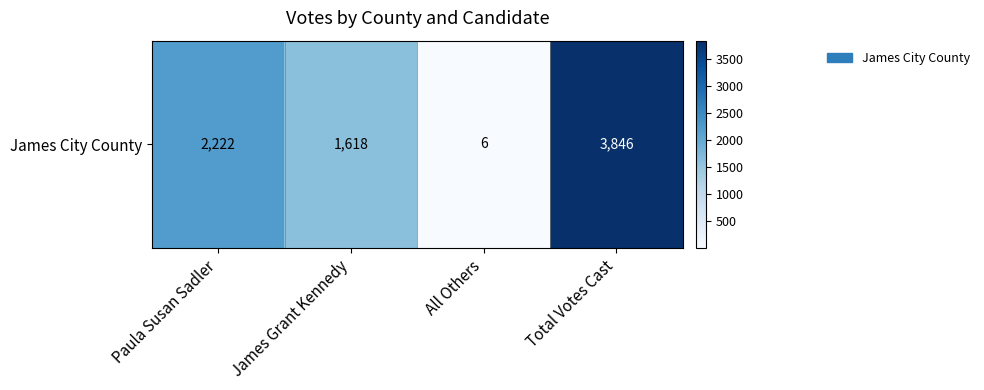

Where is the data nearest to the value 1926?

Paula Susan Sadler